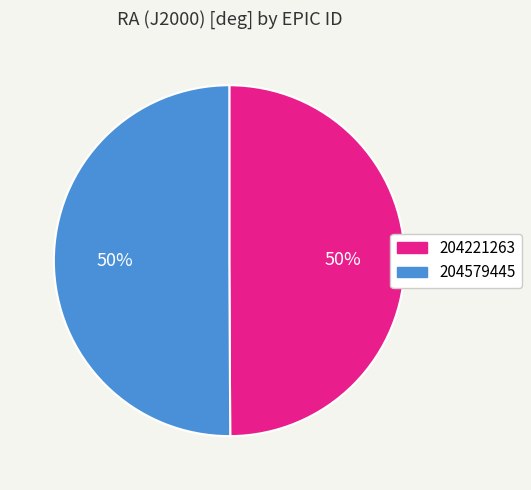

The 204221263 slice represents 43% of the pie. True or false?

False